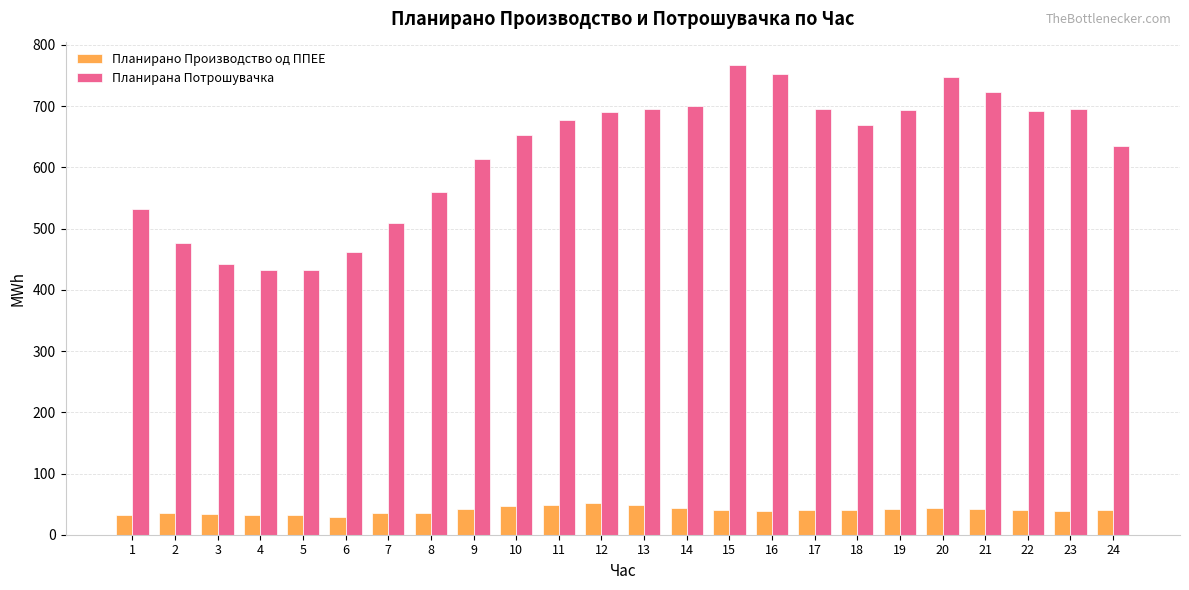

Are the bars grouped side by side (vs. stacked)?

Yes